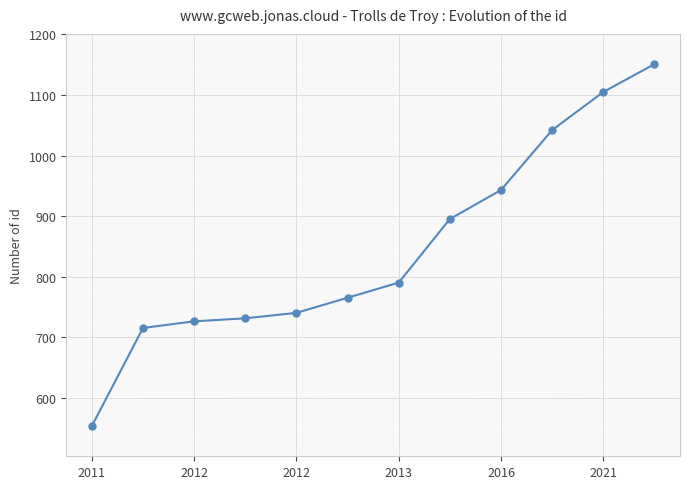

What is the value of the 10th point from the left?

1042